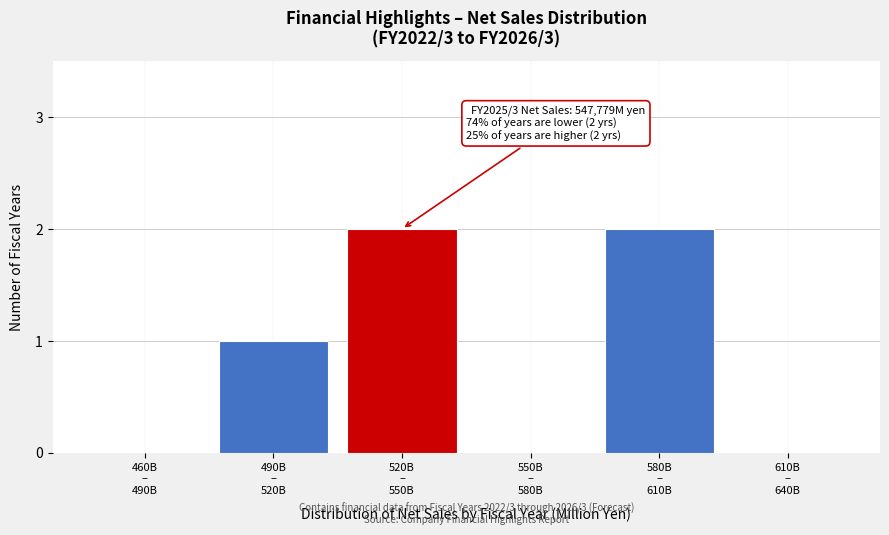

What is the sum of all values?

5